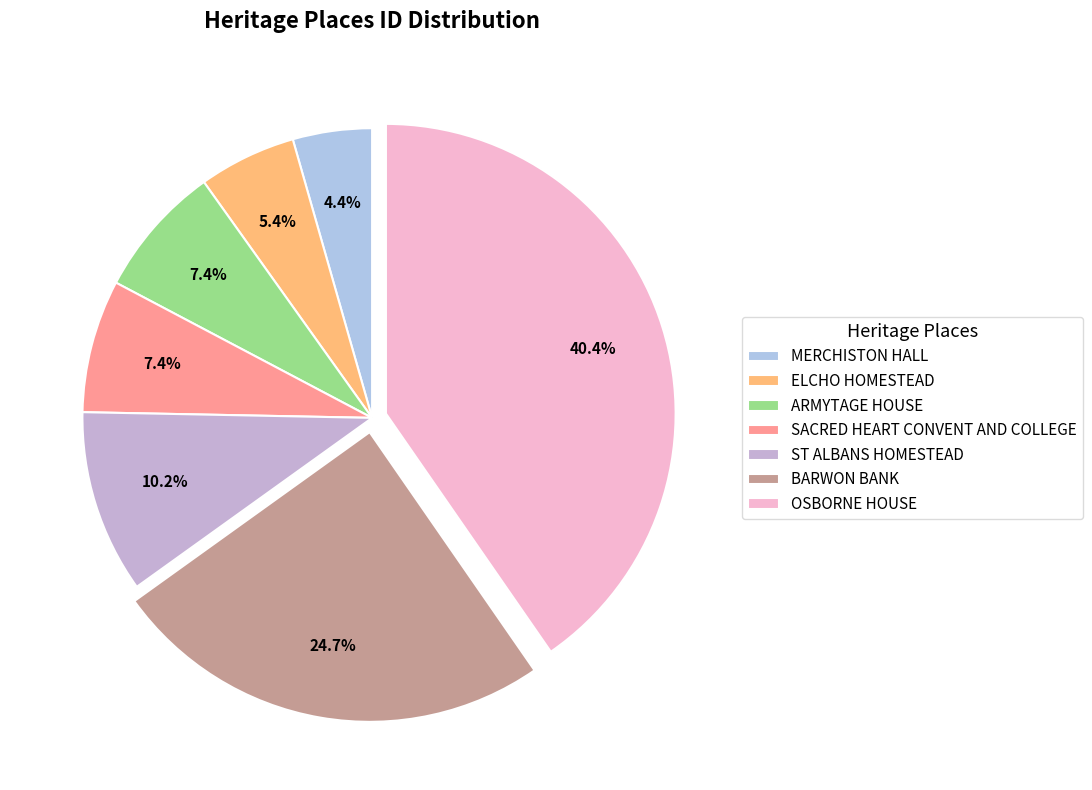

Is the sum of SACRED HEART CONVENT AND COLLEGE and ELCHO HOMESTEAD greater than half?

No